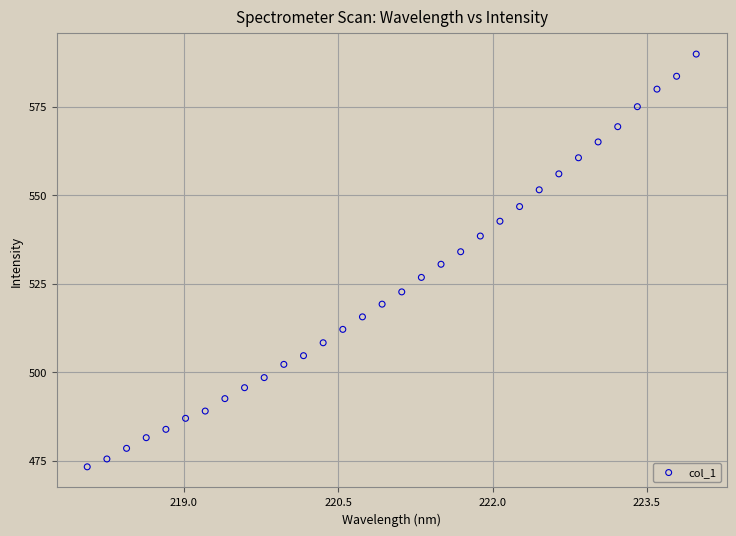

What is the range of X values (max minus min)?

5.9